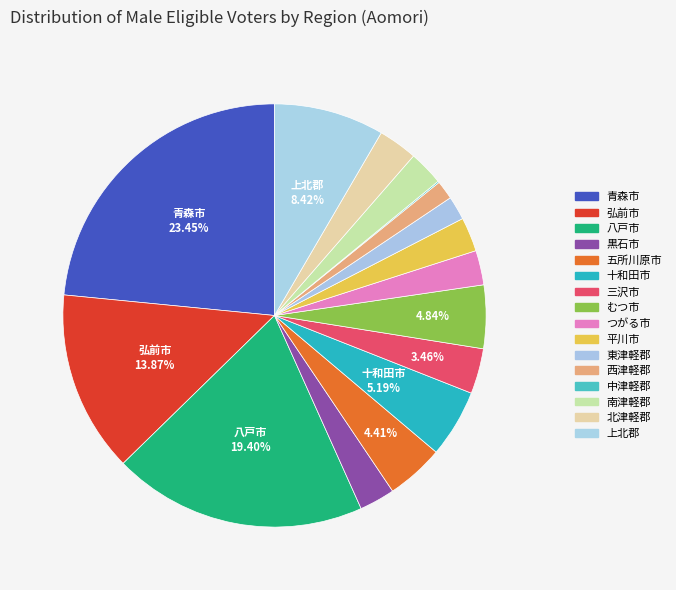

Count the number of slices in the pie.

16